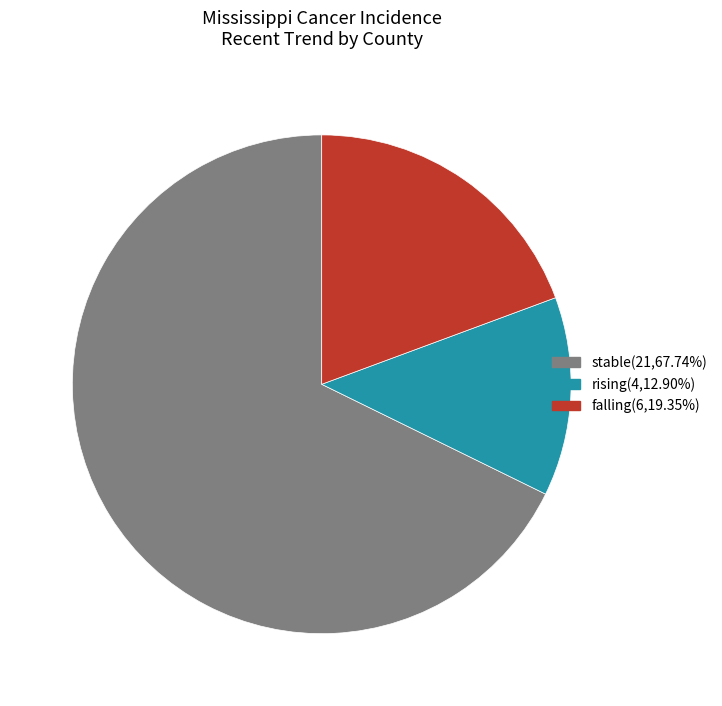

Is there a majority slice in this chart?

Yes